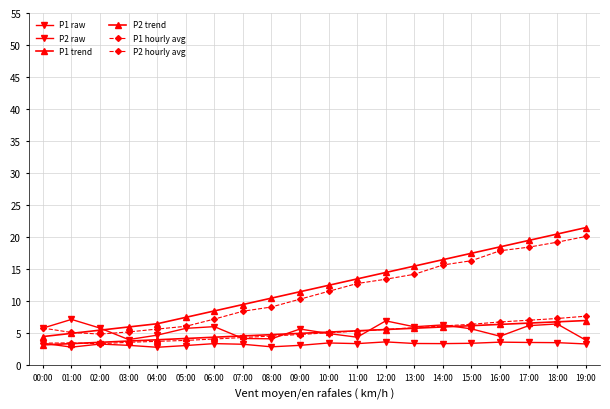

How many data points does each series have?

20